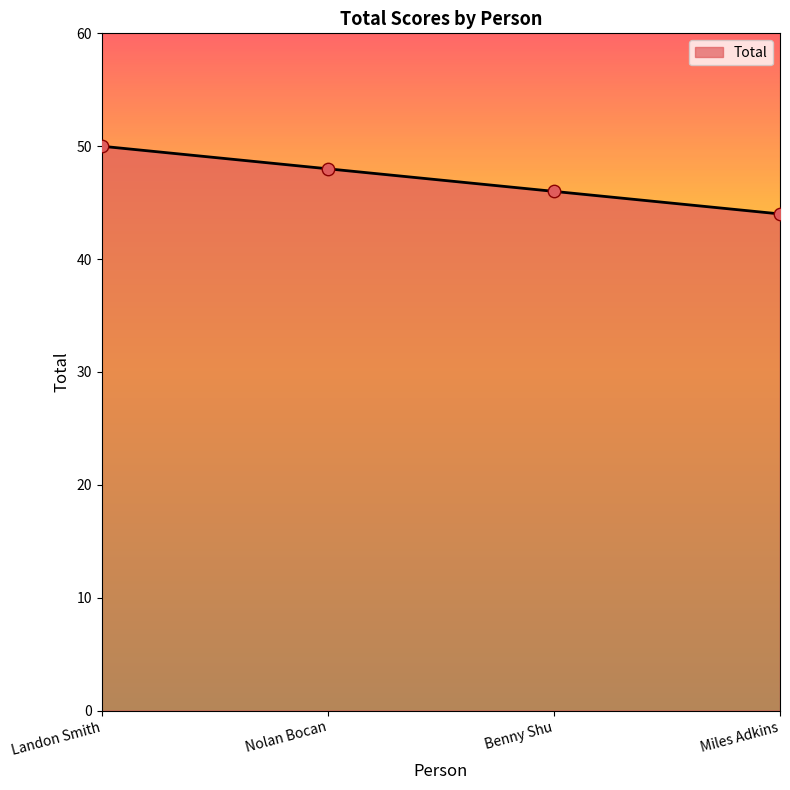

Between Landon Smith and Benny Shu, which is larger?

Landon Smith